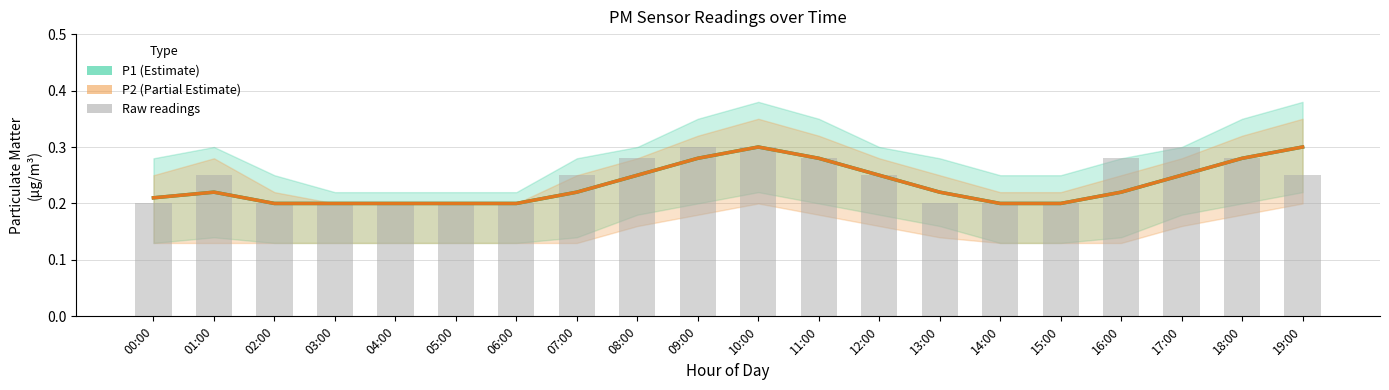

Is it true that Raw readings equals 0.2 at 00:00?

True